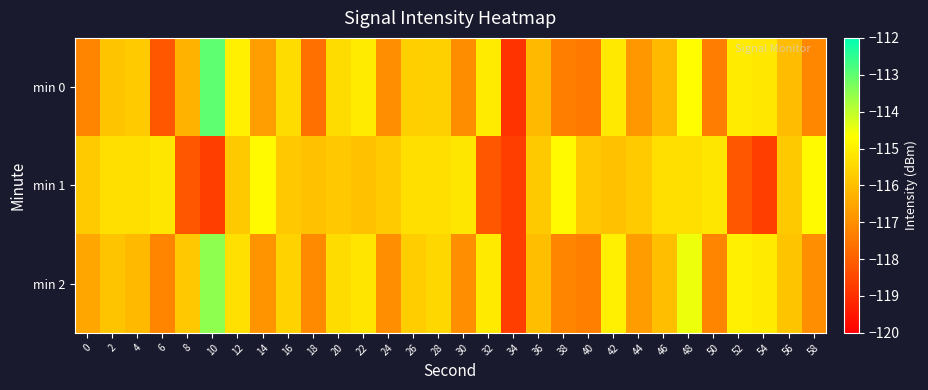

Which series has the widest spread of values?

min 0